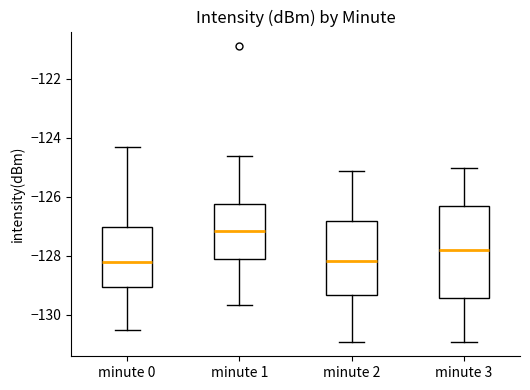

Where is the lower edge of the box for minute 3 on the y-axis? The values are not printed on the chart, so give them approximately, as read against the axis.

-129.4